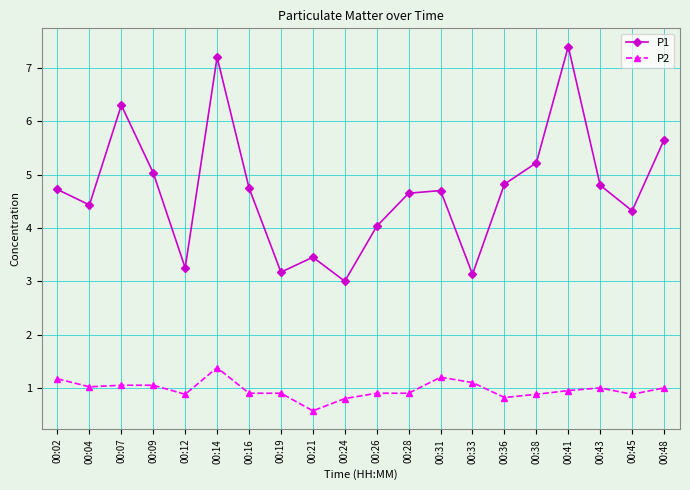

What is the total value across all series at 00:38?

6.1